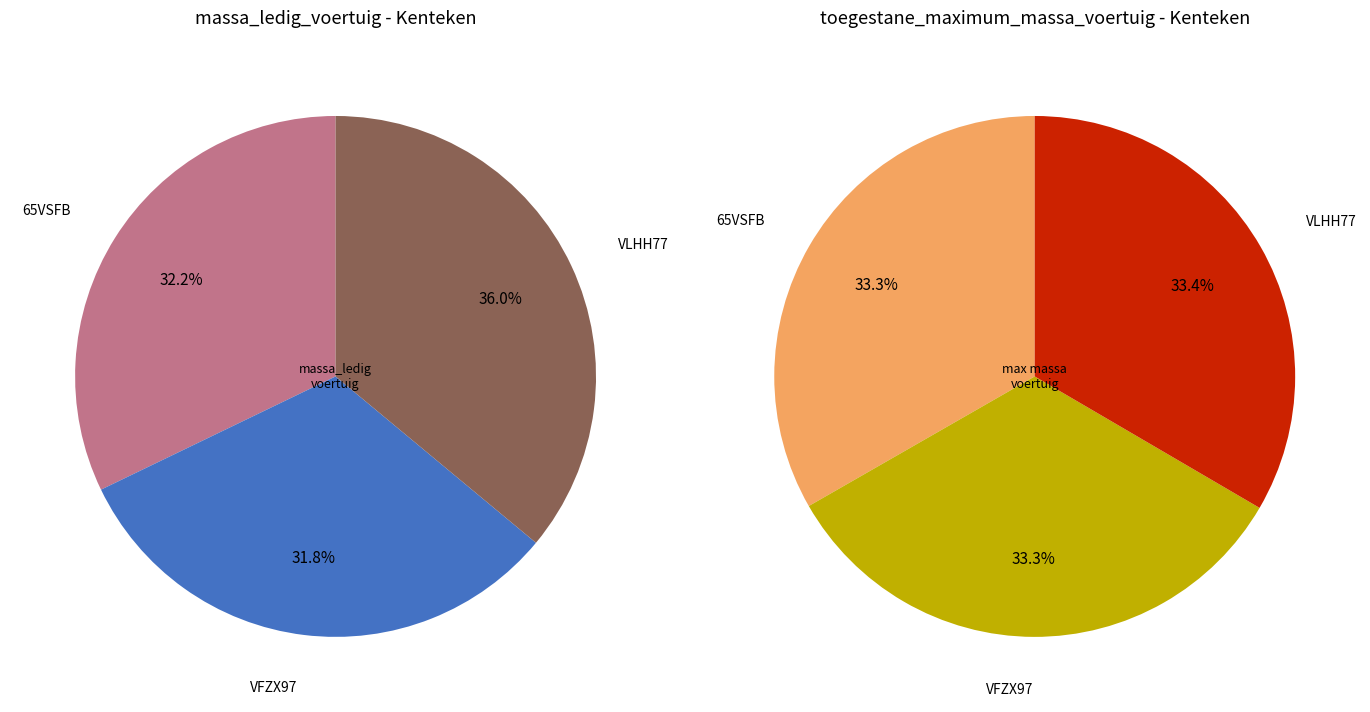

To the nearest percent, what is the average slice percentage?

33%